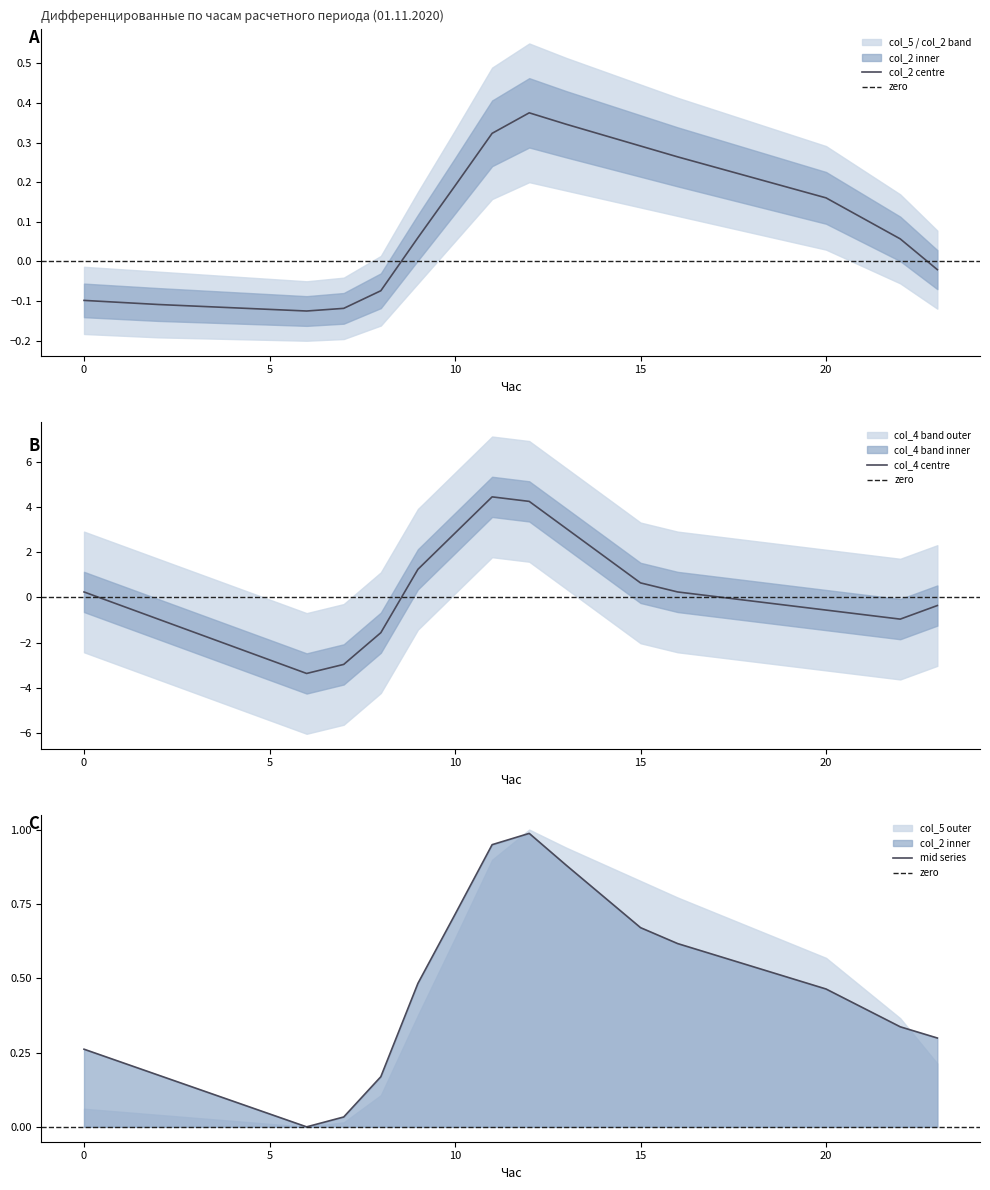

Which series has the largest total across all categories?

col_2